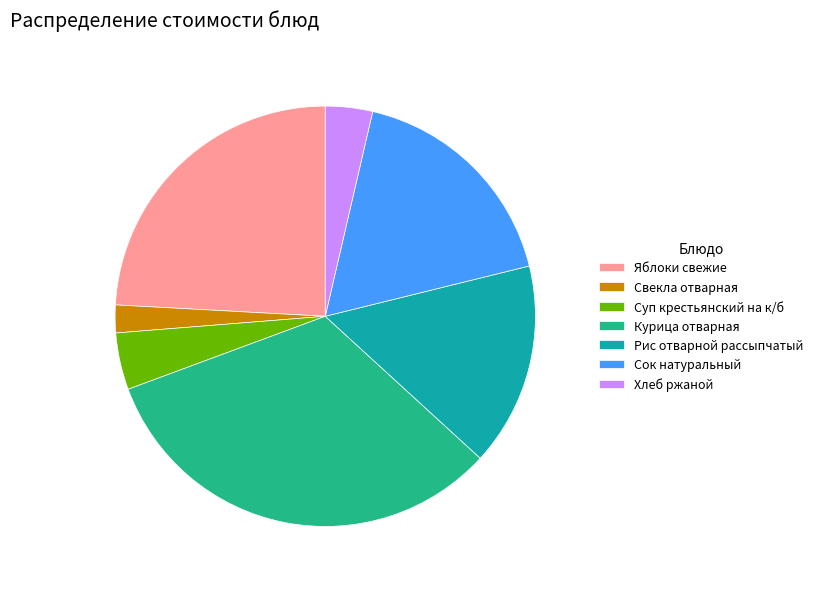

True or false: Свекла отварная accounts for 2% of the total.

True